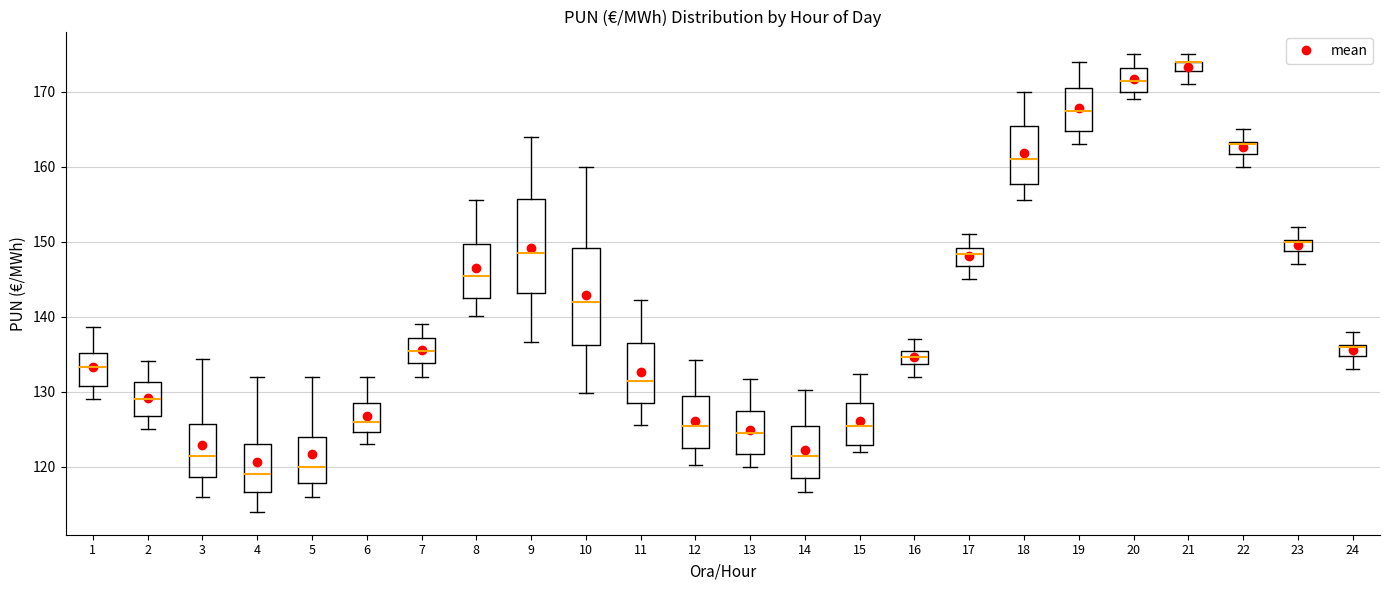

Where does the lower whisker of the box at x = 14 end on the y-axis? The values are not printed on the chart, so give them approximately, as read against the axis.

117